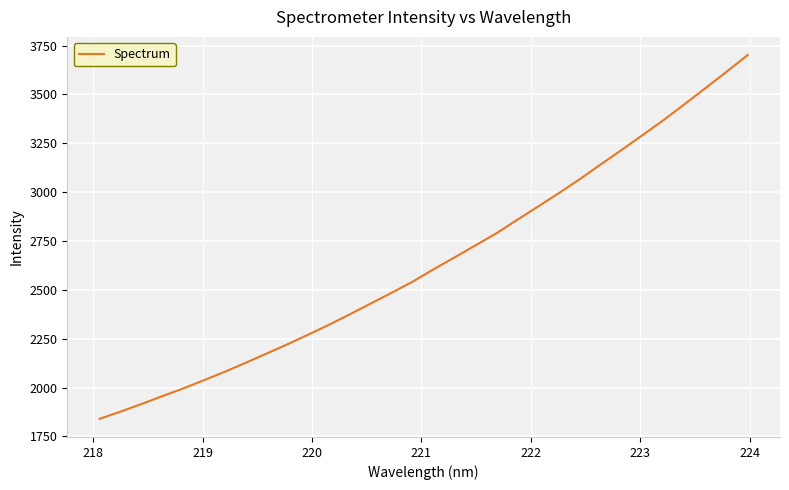

What is the difference between the maximum and minimum values?

1861.2